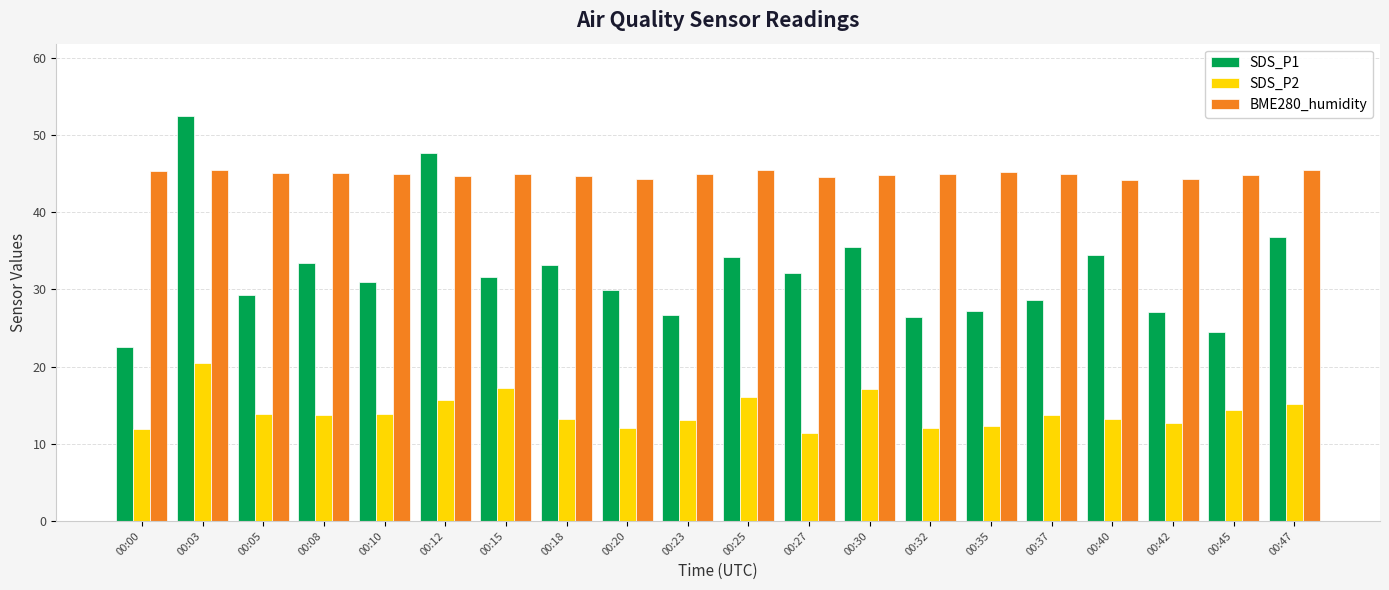

Does the chart contain any negative values?

No